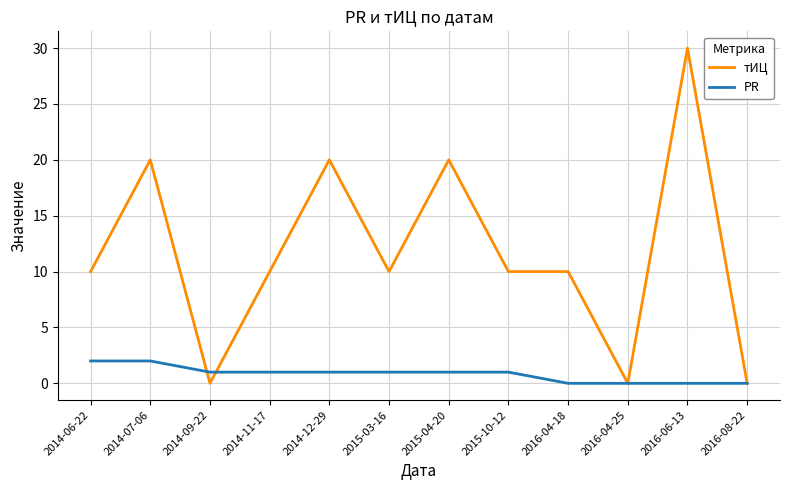

Where do тИЦ and PR first cross each other?

2014-07-06 and 2014-09-22